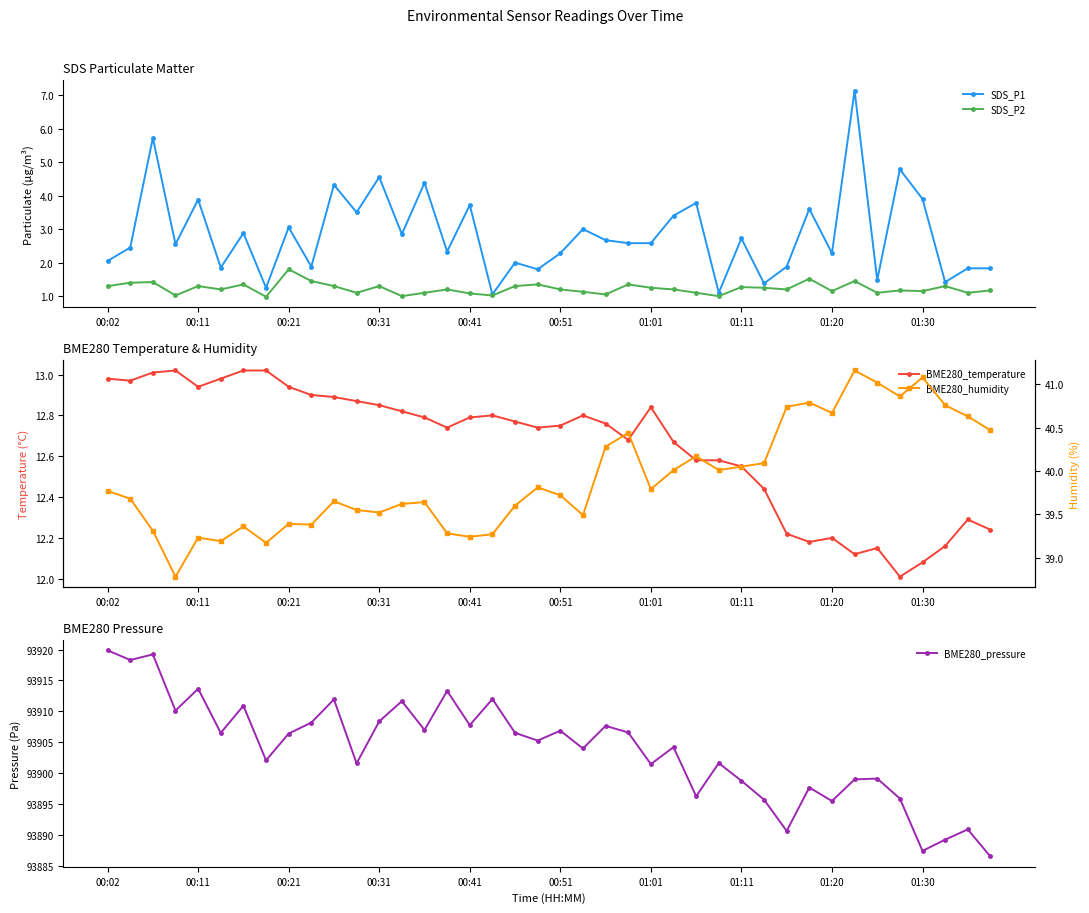

Is it true that BME280_pressure equals 128011.7 at 19?

False